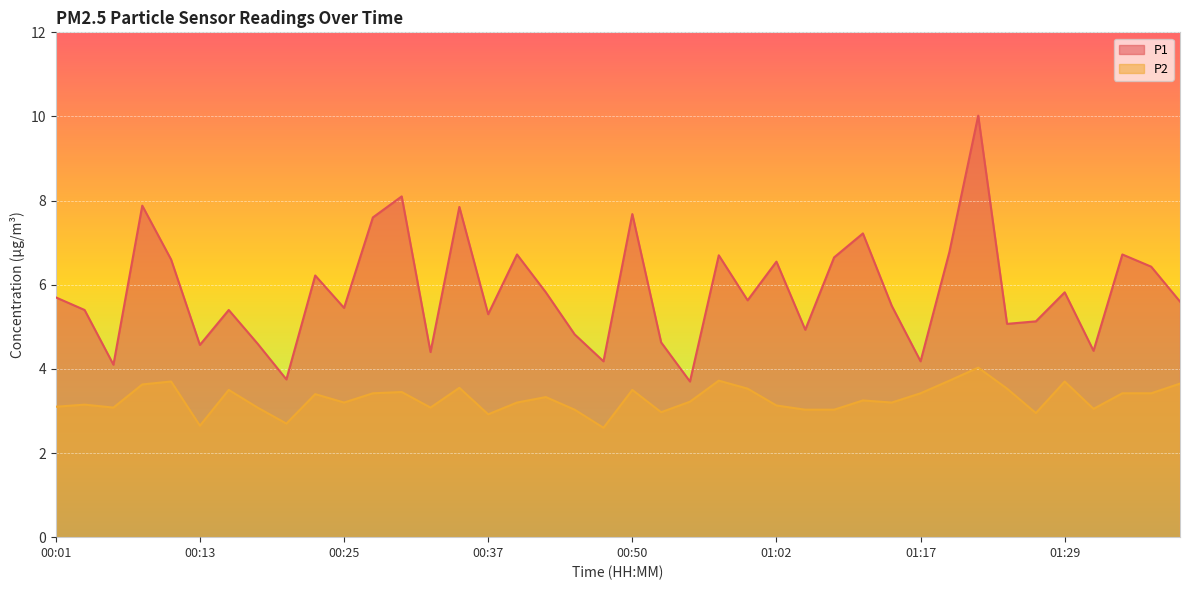

Is it true that P2 equals 4.7 at 00:23?

False